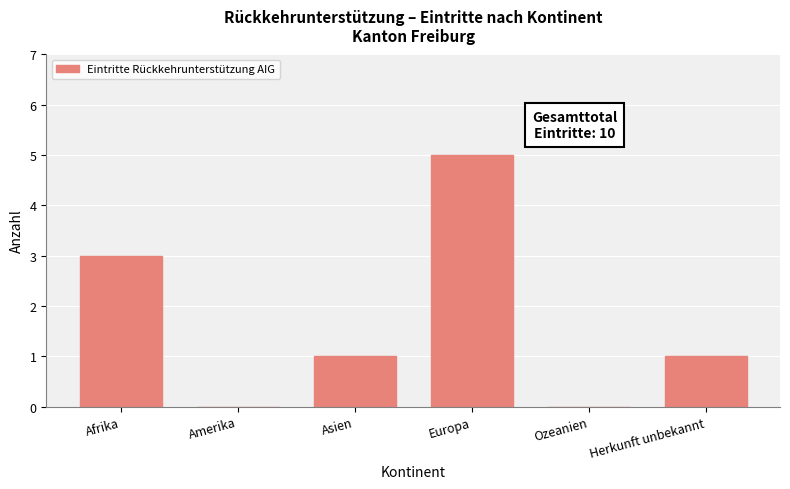

Reading right to left, list all the values displayed in this chart.

Herkunft unbekannt=1	Ozeanien=0	Europa=5	Asien=1	Amerika=0	Afrika=3